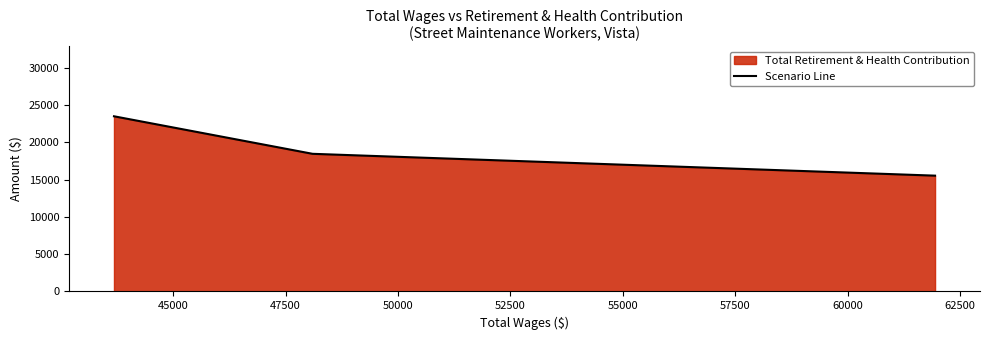

What is the difference between the maximum and second lowest values?

5039